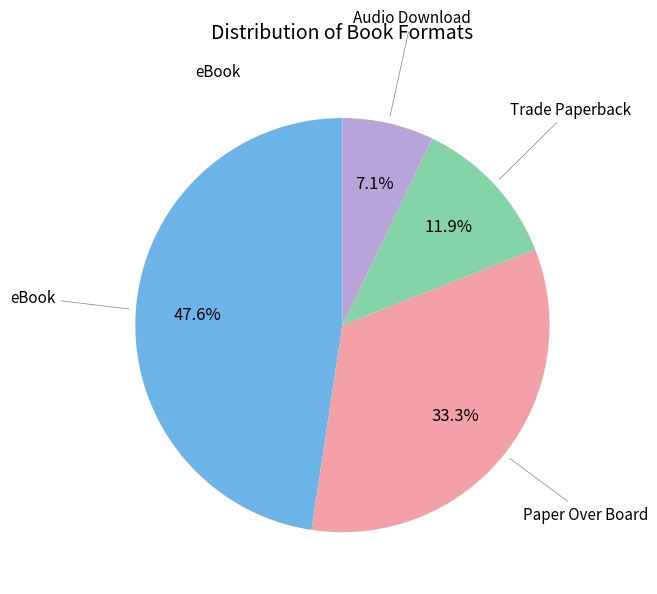

Is there any slice that represents more than half of the pie?

No